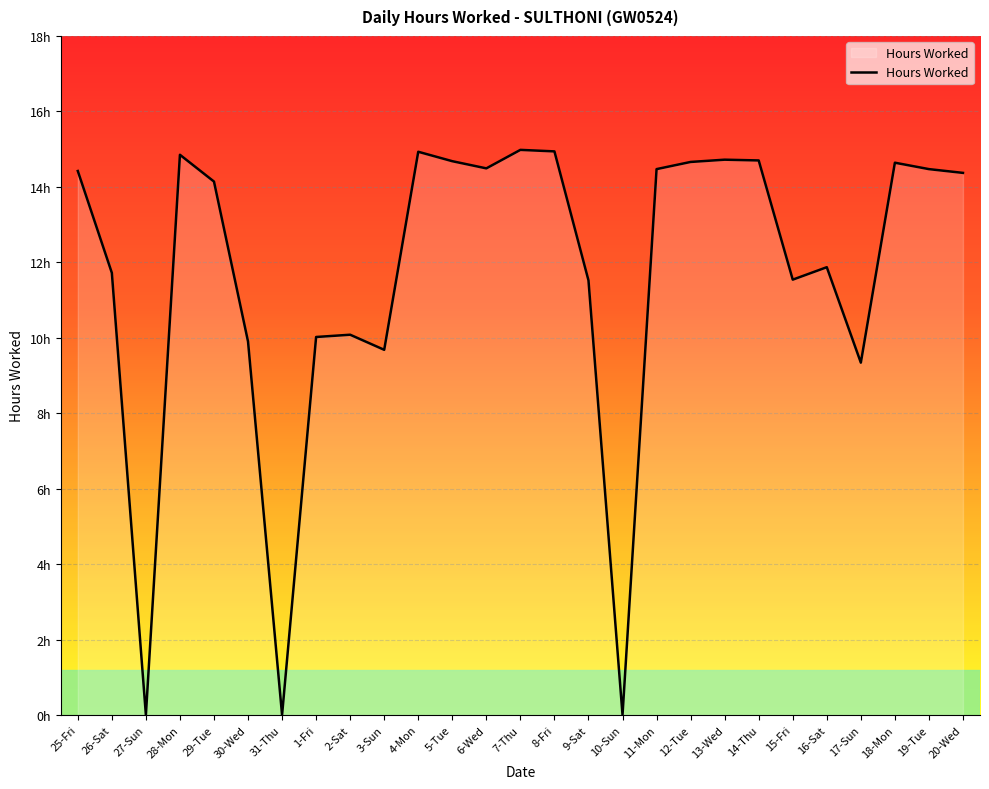

Is this an area chart (filled region under the line)?

Yes